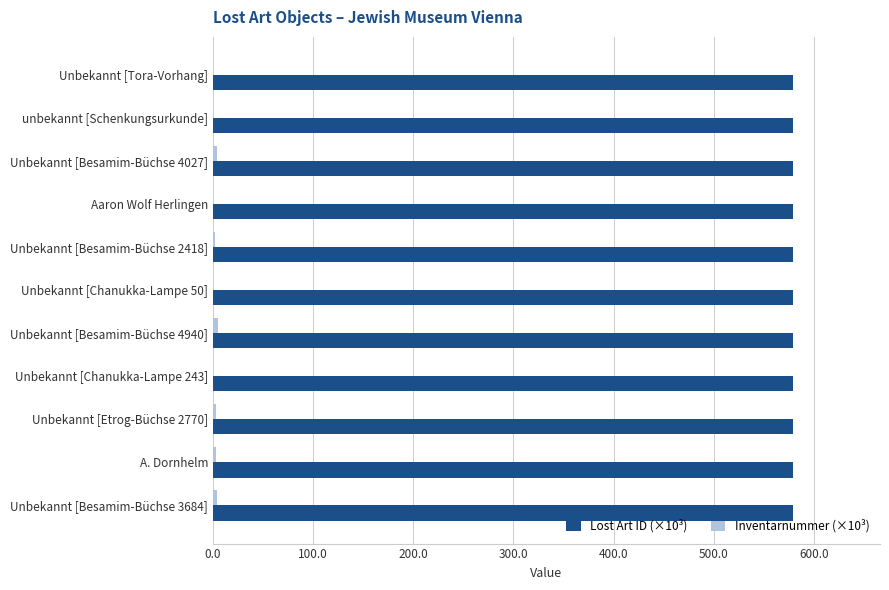

What is the sum of all Lost Art ID (×10³) values?

6367.8